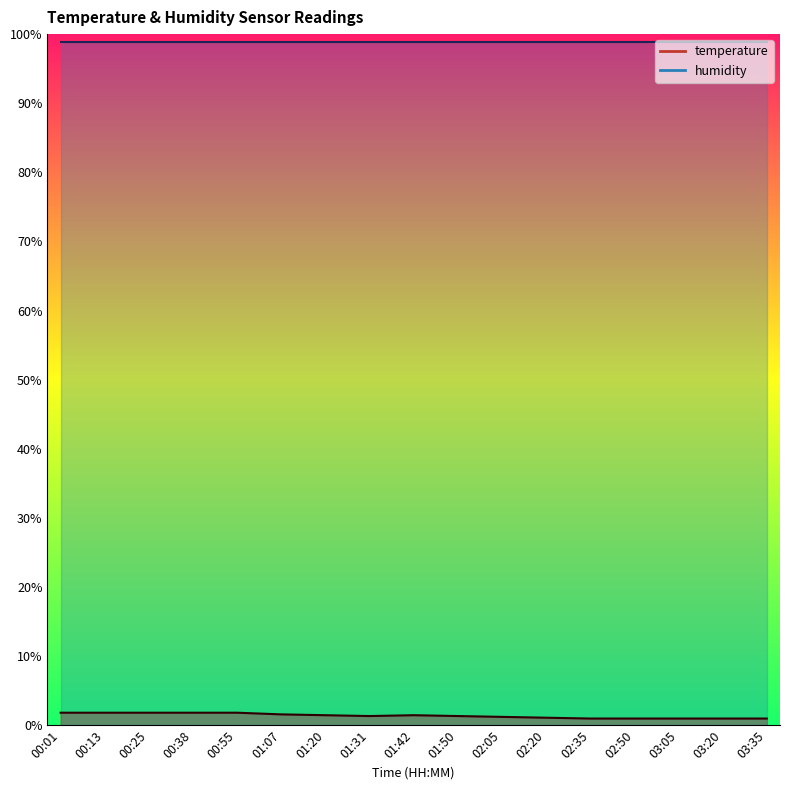

How many points are higher than both their immediate neighbors (excluding endpoints)?

1